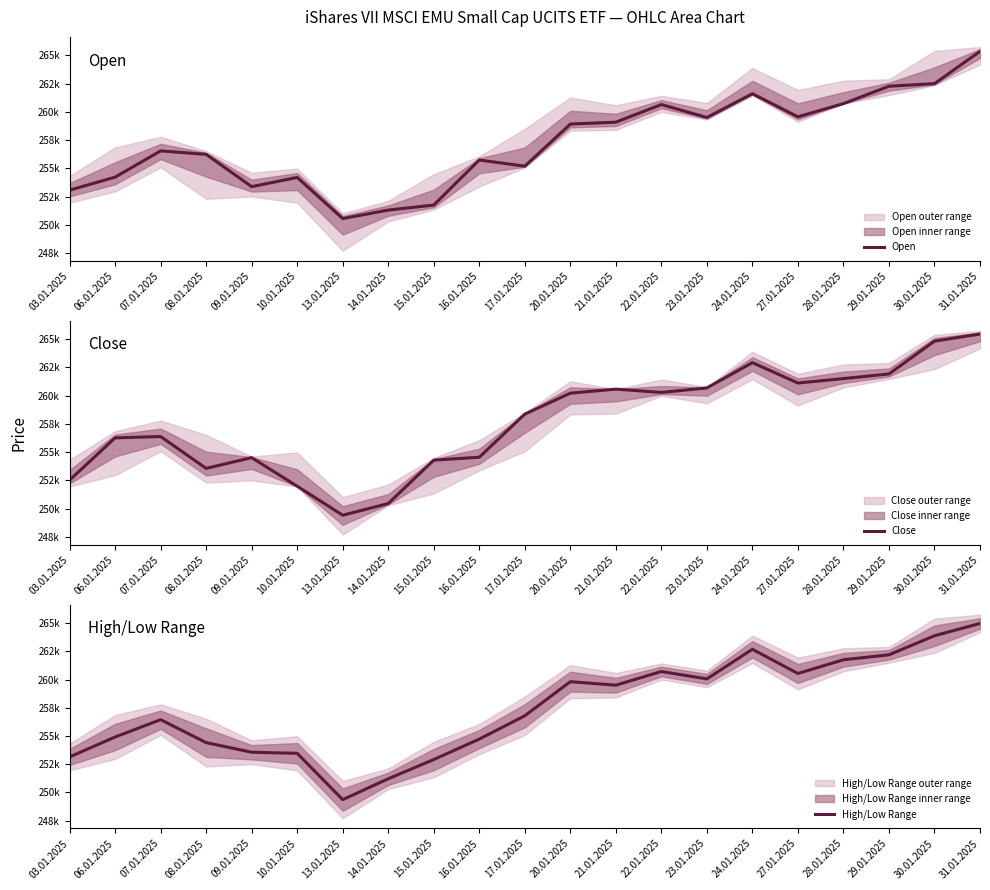

Is this an area chart (filled region under the line)?

No